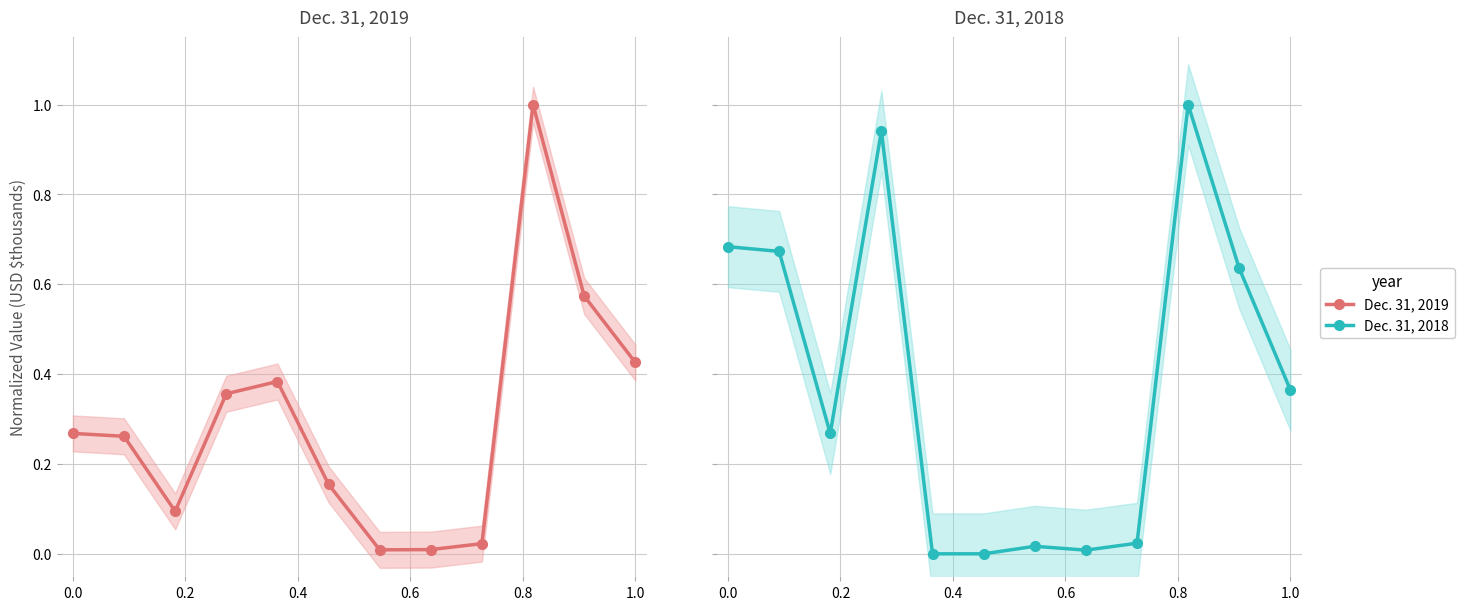

What is the difference between the maximum and minimum values in the Dec. 31, 2019 series?

1.0